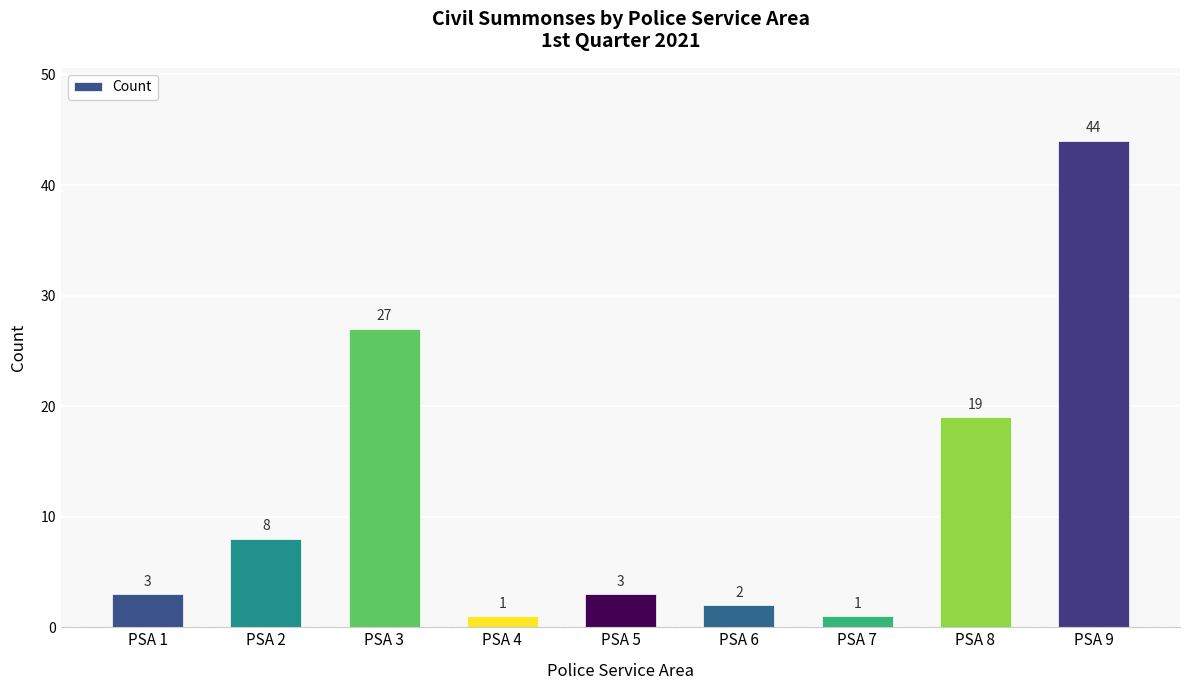

Where is the data nearest to the value 22?

PSA 8